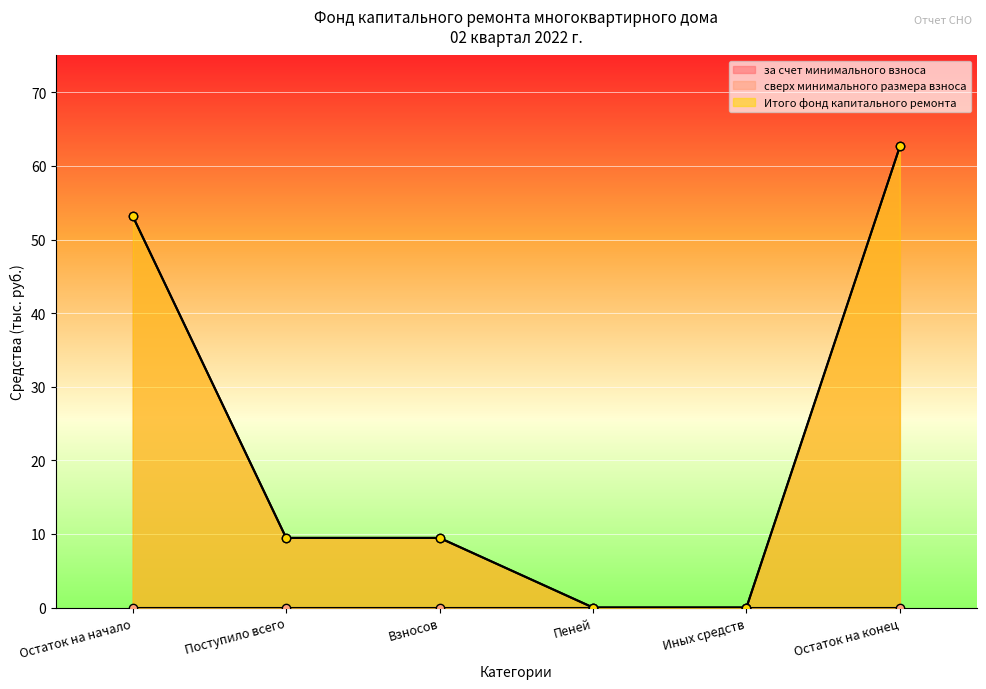

True or false: за счет минимального взноса and Итого фонд капитального ремонта intersect in this chart.

False